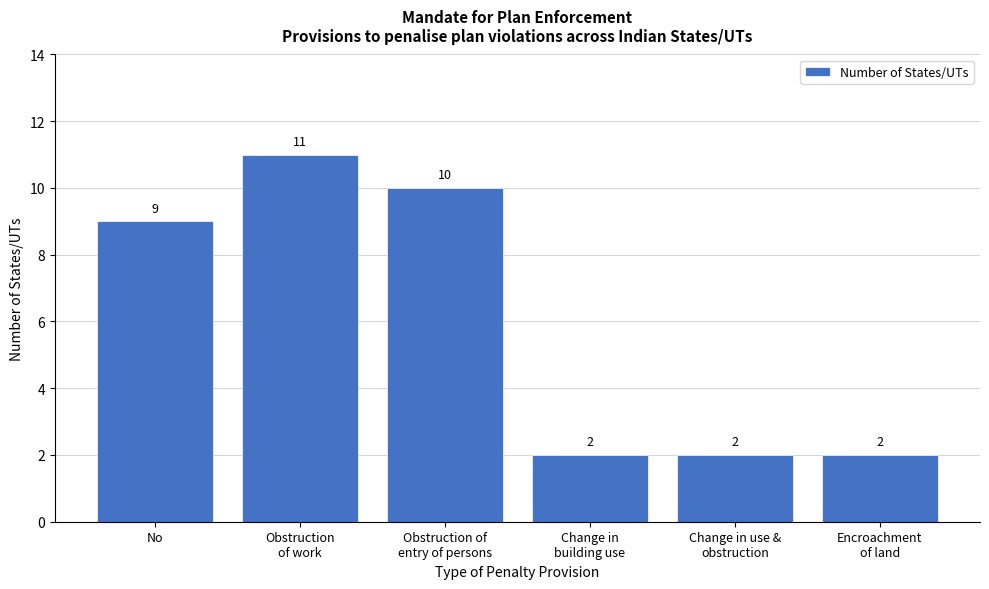

Reading left to right, extract all data points from this chart.

9	11	10	2	2	2